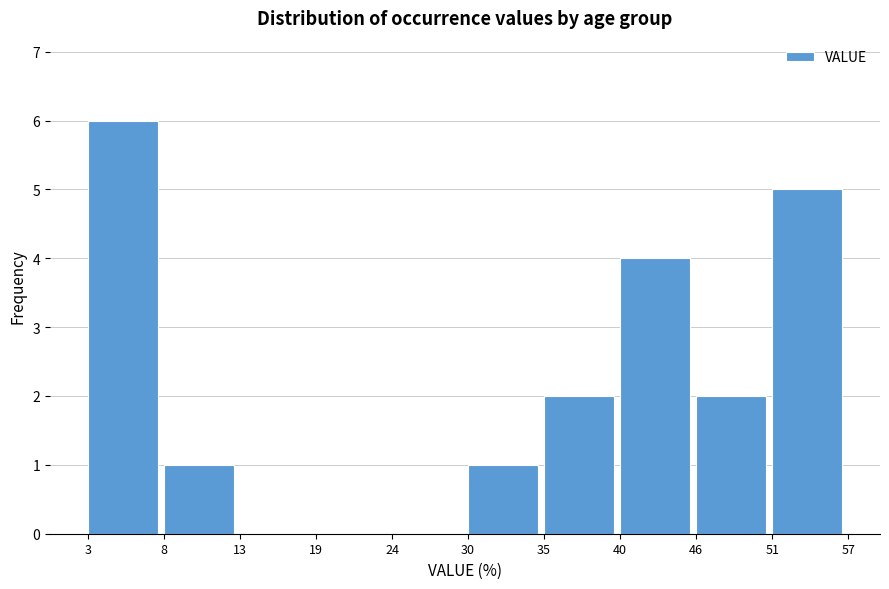

Reading left to right, transcribe all the data shown in this chart.

3=6	8=1	13=0	19=0	24=0	30=1	35=2	40=4	46=2	51=5